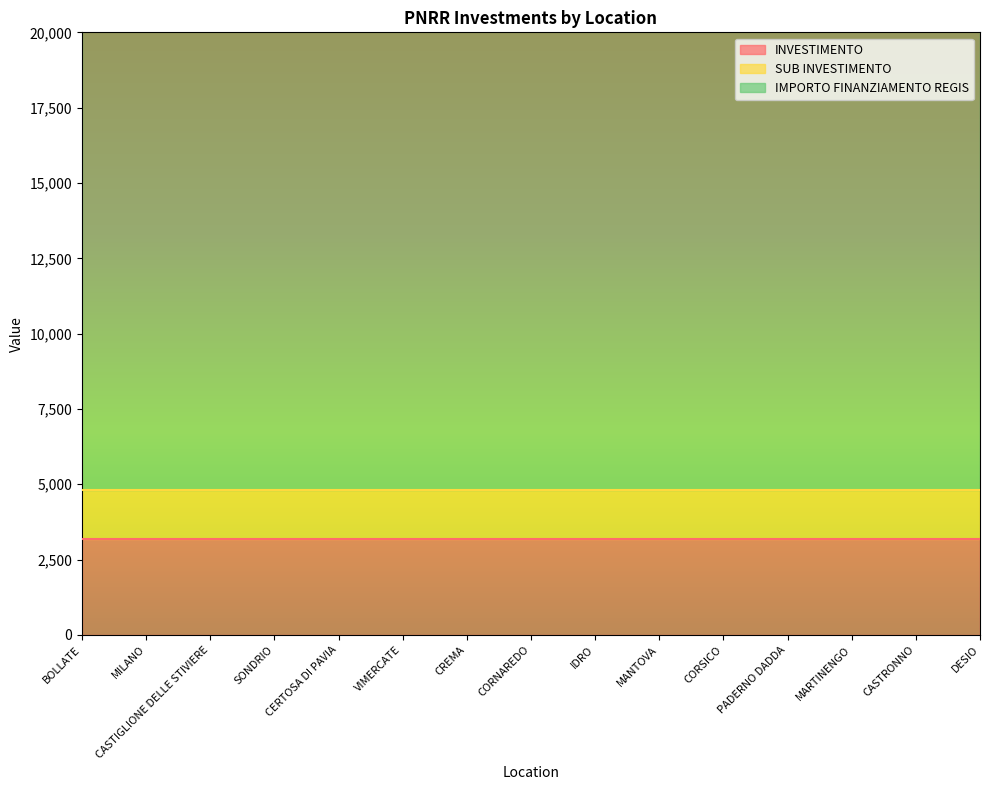

True or false: SUB INVESTIMENTO and INVESTIMENTO intersect in this chart.

False